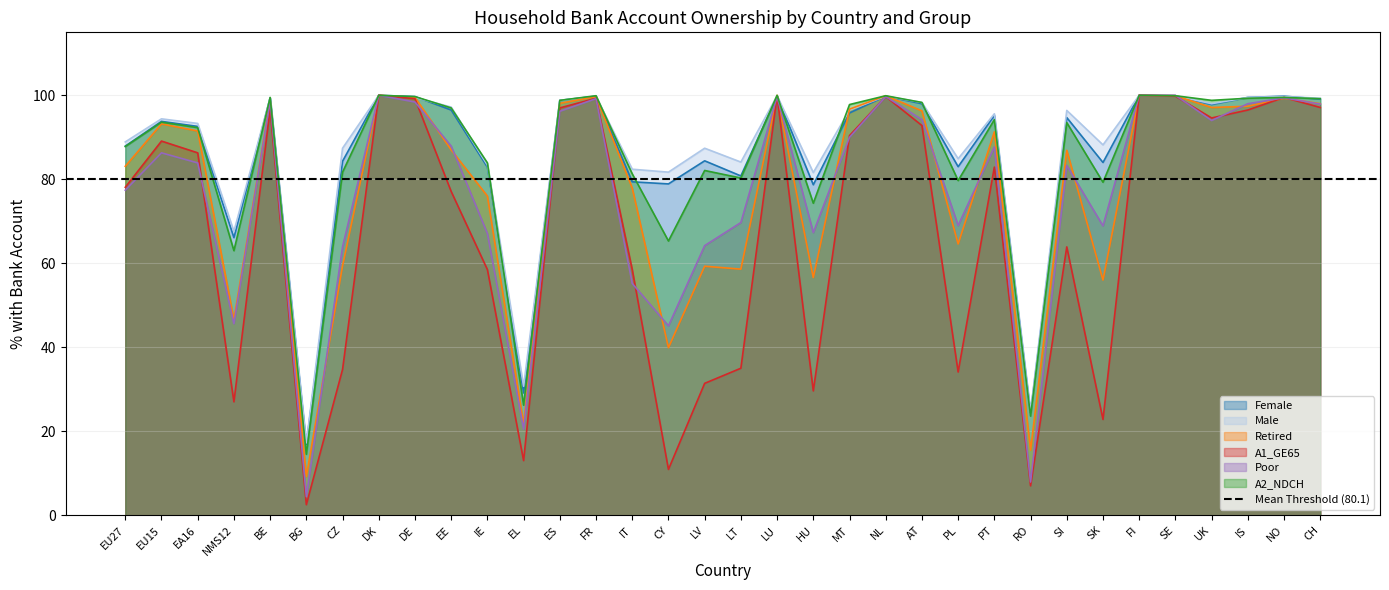

Does the chart have visible grid lines?

Yes